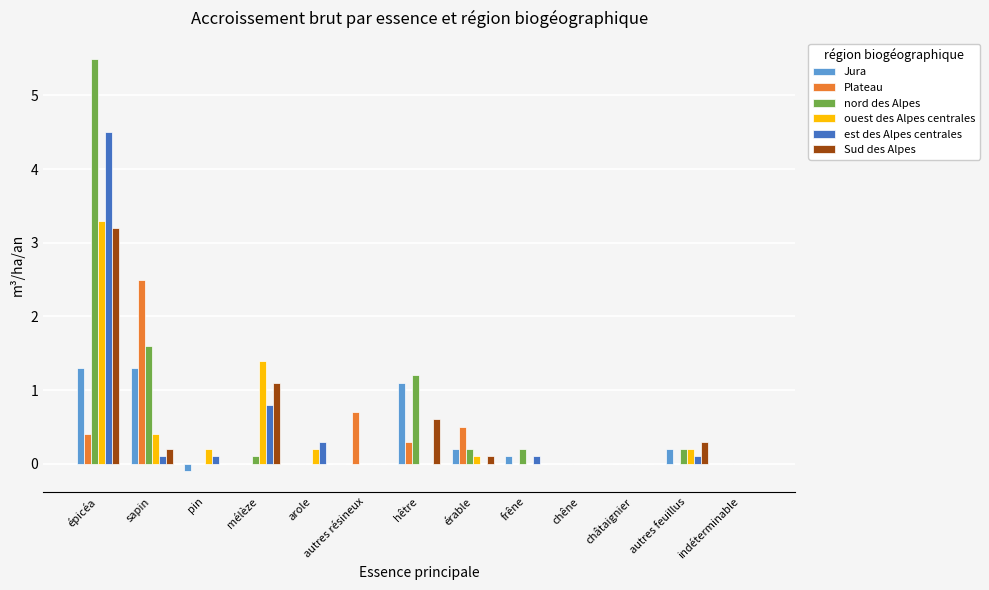

Reading left to right, what are all the values shown in this chart?

Jura: 1.3	1.3	-0.1	0.0	0.0	0.0	1.1	0.2	0.1	0.0	0.0	0.2	0.0
Plateau: 0.4	2.5	0.0	0.0	0.0	0.7	0.3	0.5	0.0	0.0	0.0	0.0	0.0
nord des Alpes: 5.5	1.6	0.0	0.1	0.0	0.0	1.2	0.2	0.2	0.0	0.0	0.2	0.0
ouest des Alpes centrales: 3.3	0.4	0.2	1.4	0.2	0.0	0.0	0.1	0.0	0.0	0.0	0.2	0.0
est des Alpes centrales: 4.5	0.1	0.1	0.8	0.3	0.0	0.0	0.0	0.1	0.0	0.0	0.1	0.0
Sud des Alpes: 3.2	0.2	0.0	1.1	0.0	0.0	0.6	0.1	0.0	0.0	0.0	0.3	0.0